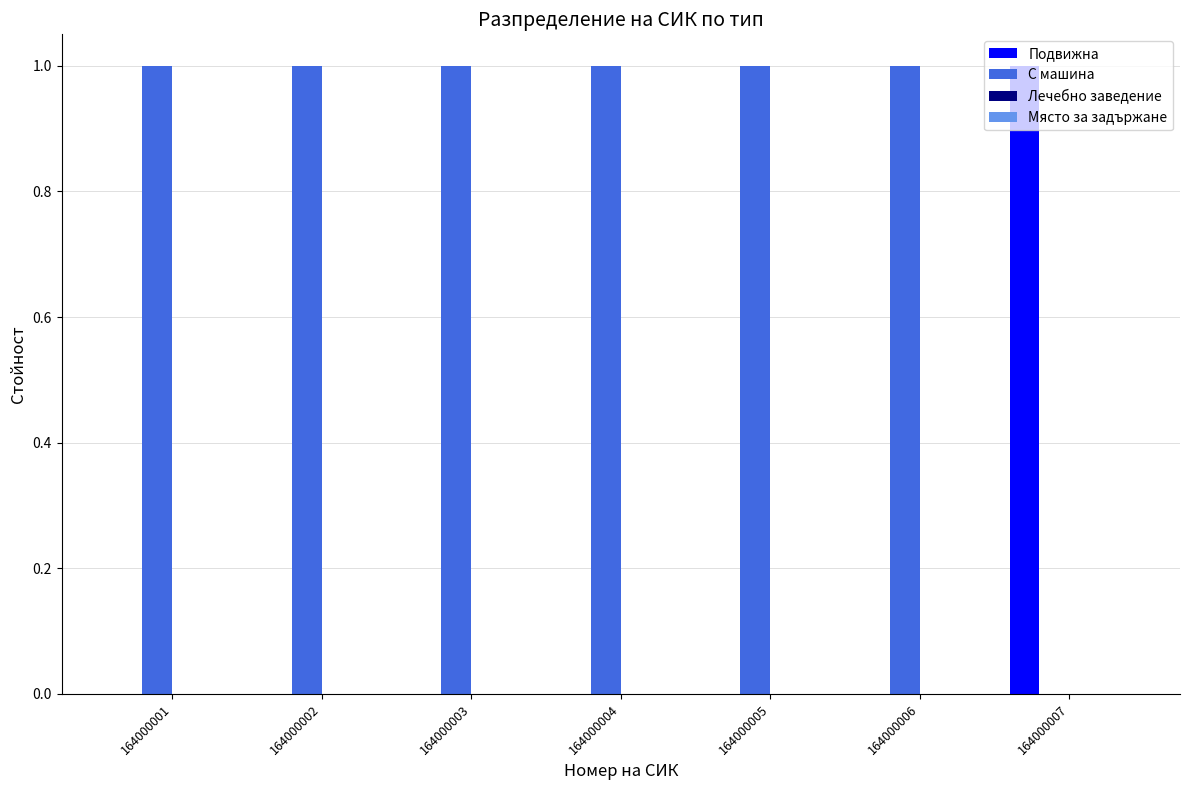

What is the sum of all С машина values?

6